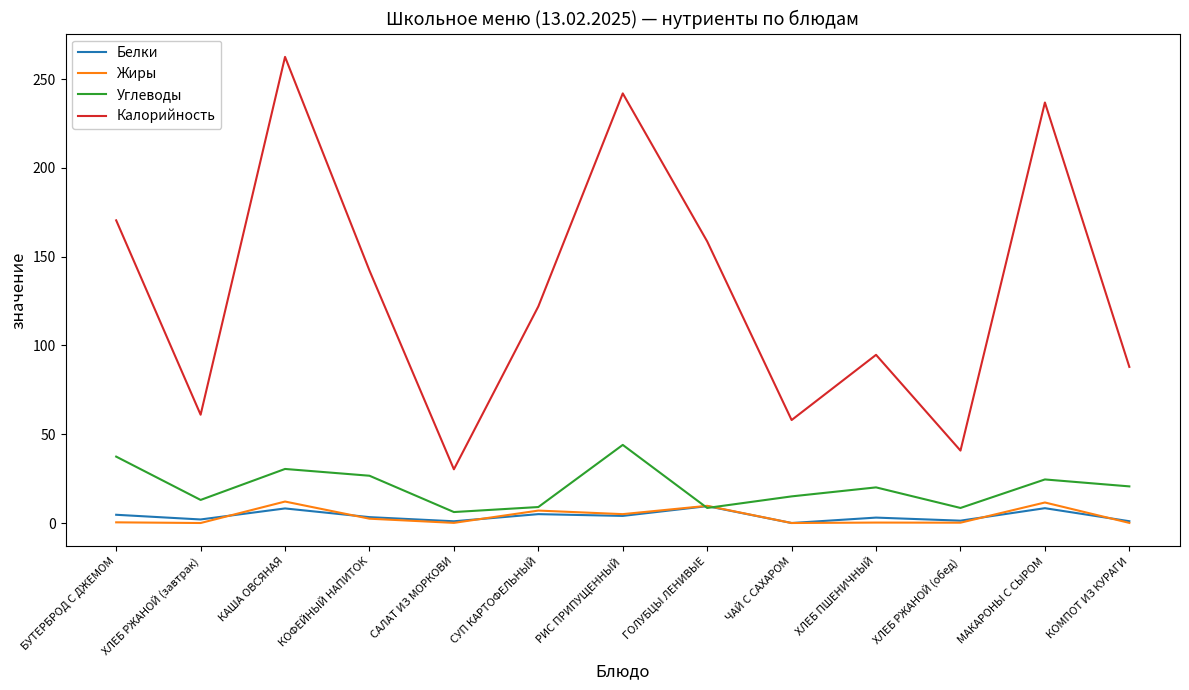

What is the average value of the Жиры series?

3.7